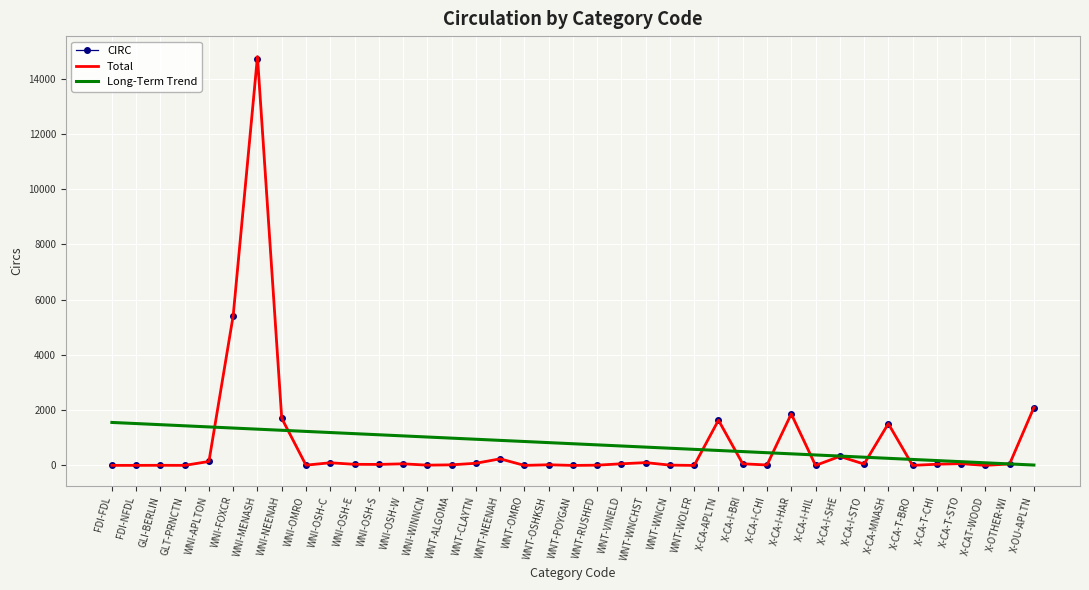

What is the sum of the Long-Term Trend values at X-CA-T-STO and X-OU-APLTN?

150.8